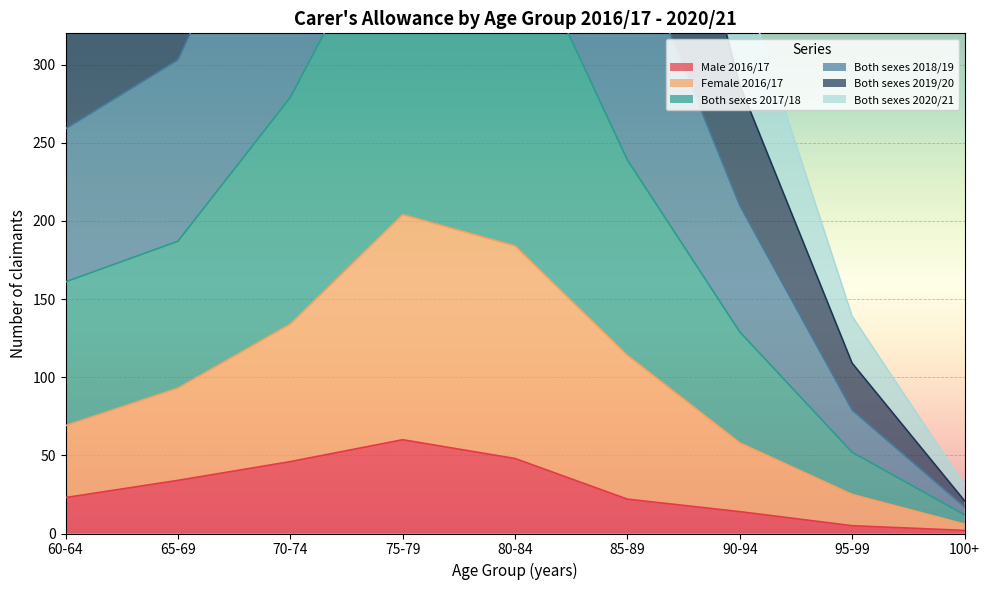

The value of Both sexes 2017/18 at 95-99 is 50. True or false?

False